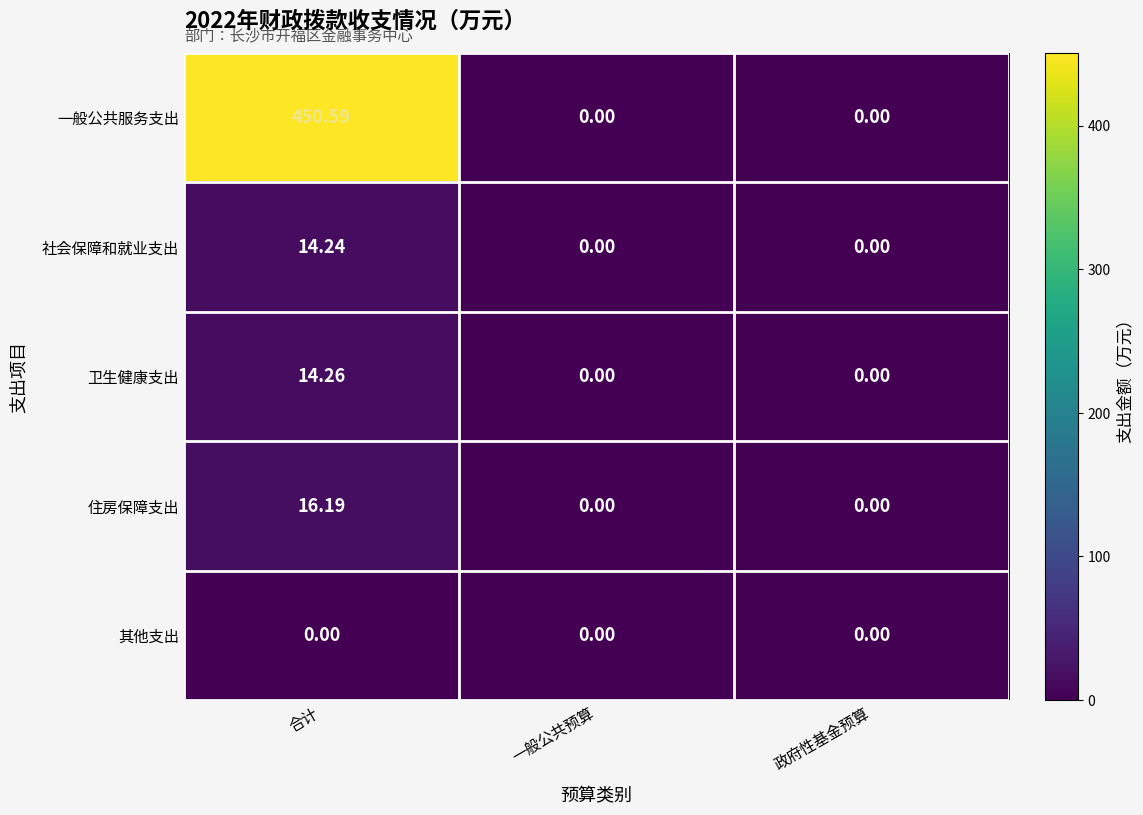

Which series has the widest spread of values?

一般公共服务支出